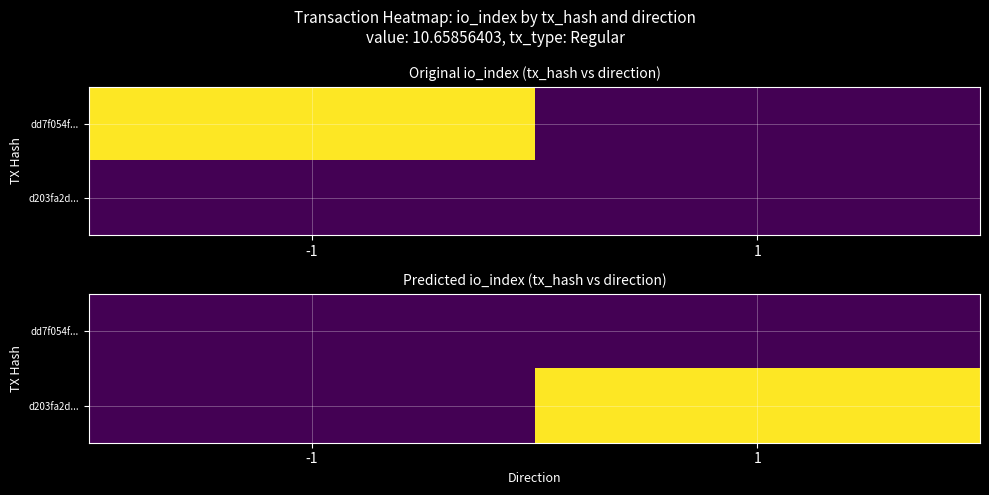

Which category has the lowest value across all series?

-1